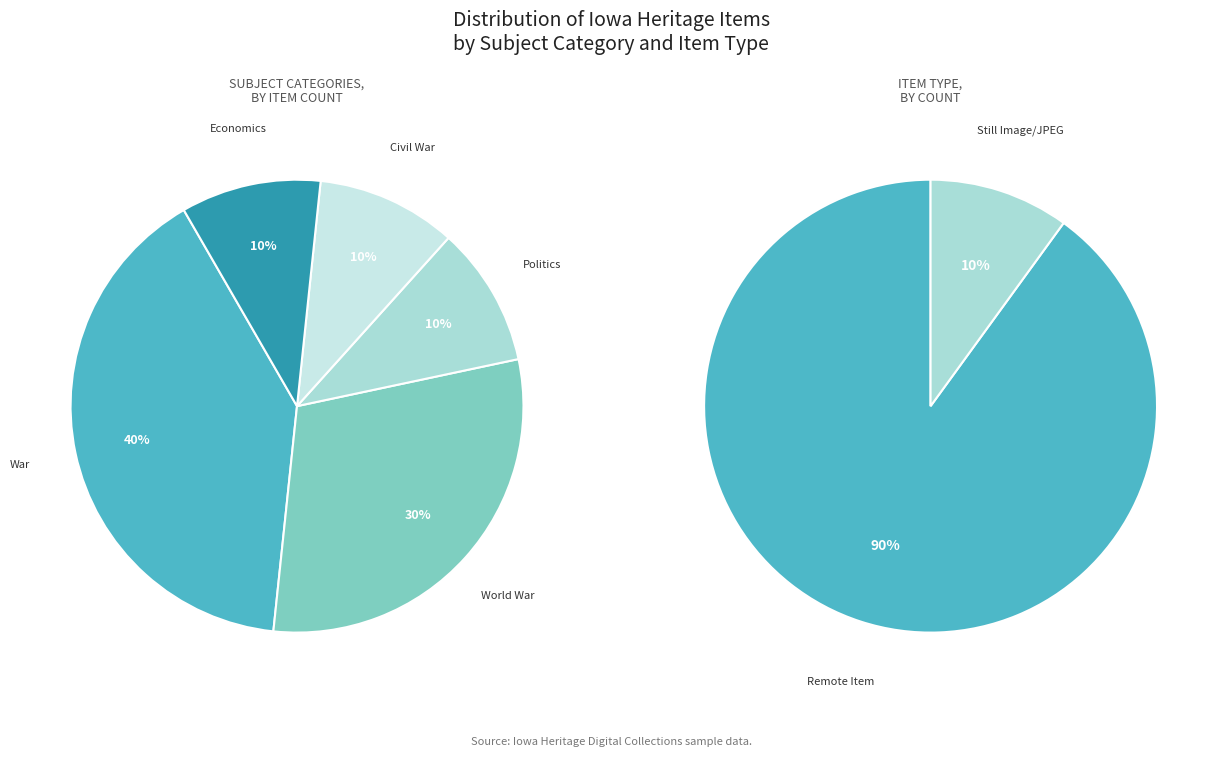

What is the largest slice in the pie chart?

War